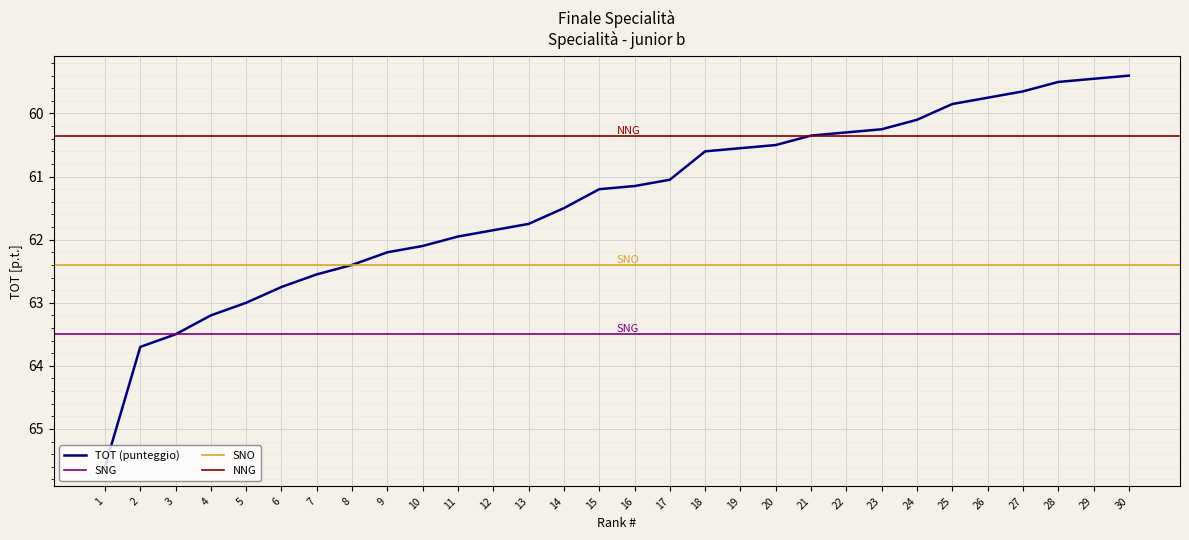

What is the value of the 10th point from the left?

62.1